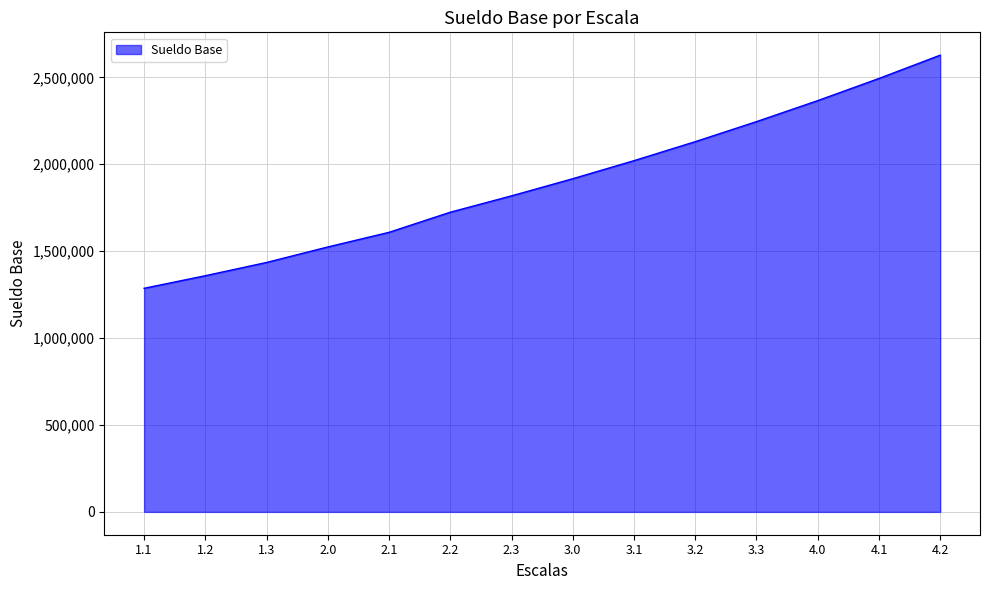

Reading left to right, extract all data points from this chart.

1286424.1	1358859.2	1435106.3	1524280.0	1608487.9	1724195.0	1818305.6	1916898.5	2020791.7	2130130.0	2245389.6	2366256.4	2493664.5	2627745.1